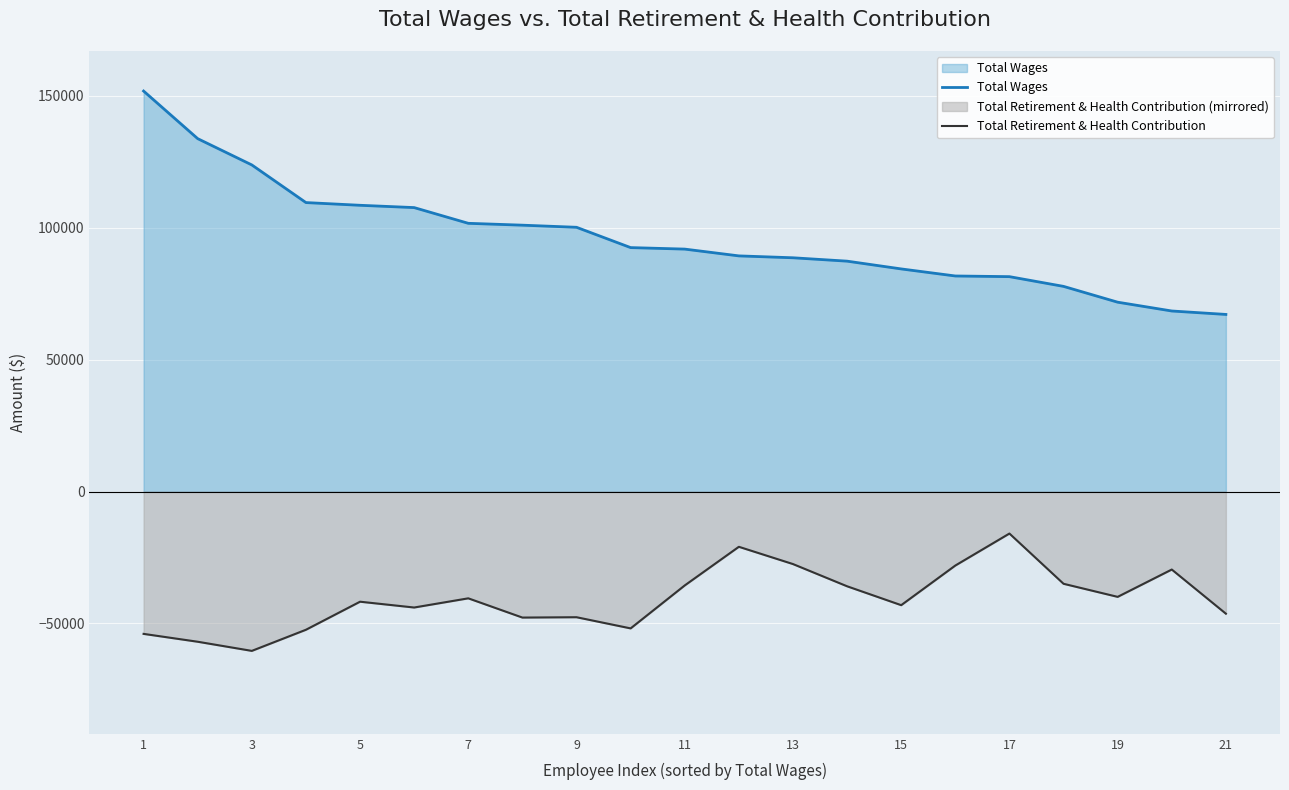

How many data points in Total Wages are less than 91874?

10